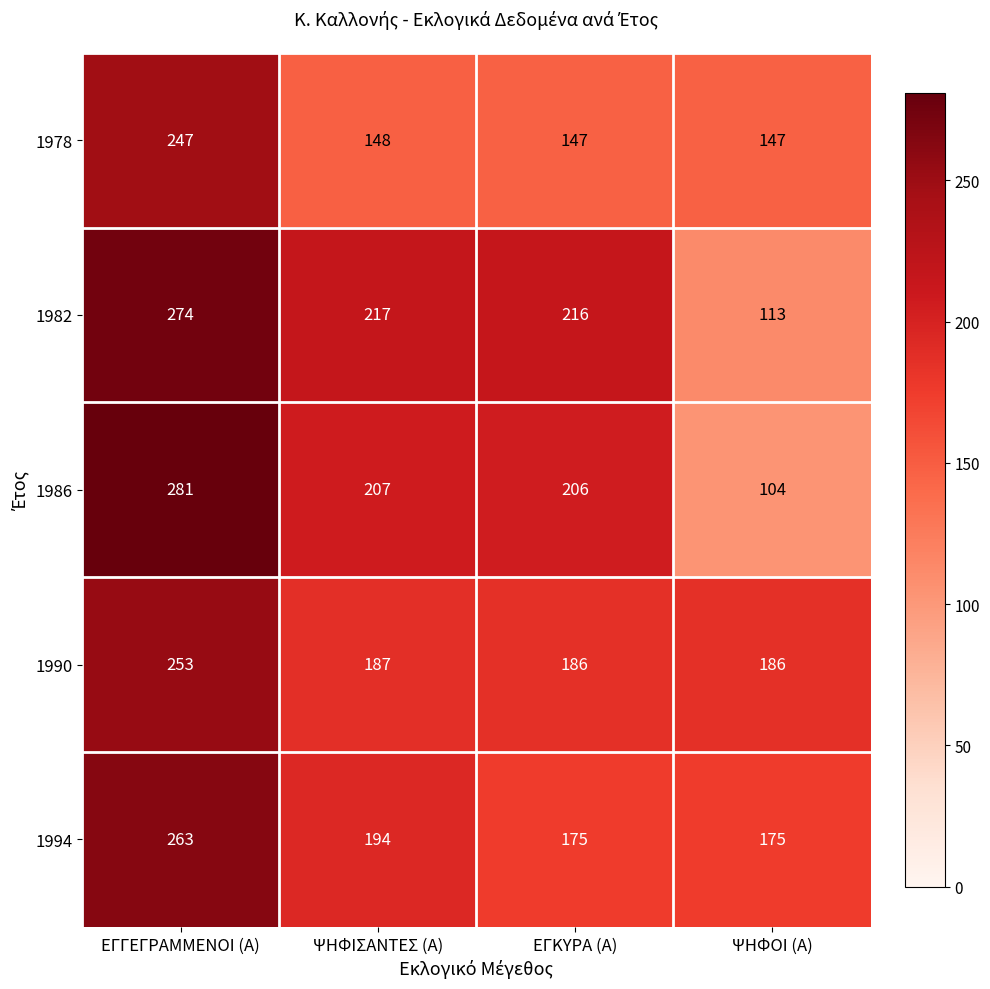

Reading right to left, list all the values displayed in this chart.

1978: ΨΗΦΟΙ (Α)=147	ΕΓΚΥΡΑ (Α)=147	ΨΗΦΙΣΑΝΤΕΣ (Α)=148	ΕΓΓΕΓΡΑΜΜΕΝΟΙ (Α)=247
1982: ΨΗΦΟΙ (Α)=113	ΕΓΚΥΡΑ (Α)=216	ΨΗΦΙΣΑΝΤΕΣ (Α)=217	ΕΓΓΕΓΡΑΜΜΕΝΟΙ (Α)=274
1986: ΨΗΦΟΙ (Α)=104	ΕΓΚΥΡΑ (Α)=206	ΨΗΦΙΣΑΝΤΕΣ (Α)=207	ΕΓΓΕΓΡΑΜΜΕΝΟΙ (Α)=281
1990: ΨΗΦΟΙ (Α)=186	ΕΓΚΥΡΑ (Α)=186	ΨΗΦΙΣΑΝΤΕΣ (Α)=187	ΕΓΓΕΓΡΑΜΜΕΝΟΙ (Α)=253
1994: ΨΗΦΟΙ (Α)=175	ΕΓΚΥΡΑ (Α)=175	ΨΗΦΙΣΑΝΤΕΣ (Α)=194	ΕΓΓΕΓΡΑΜΜΕΝΟΙ (Α)=263